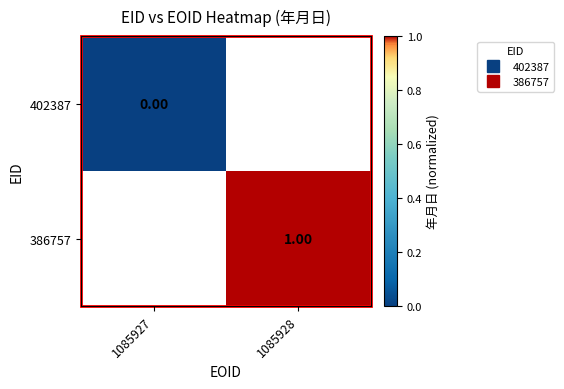

How many positive values does the 386757 series have?

1